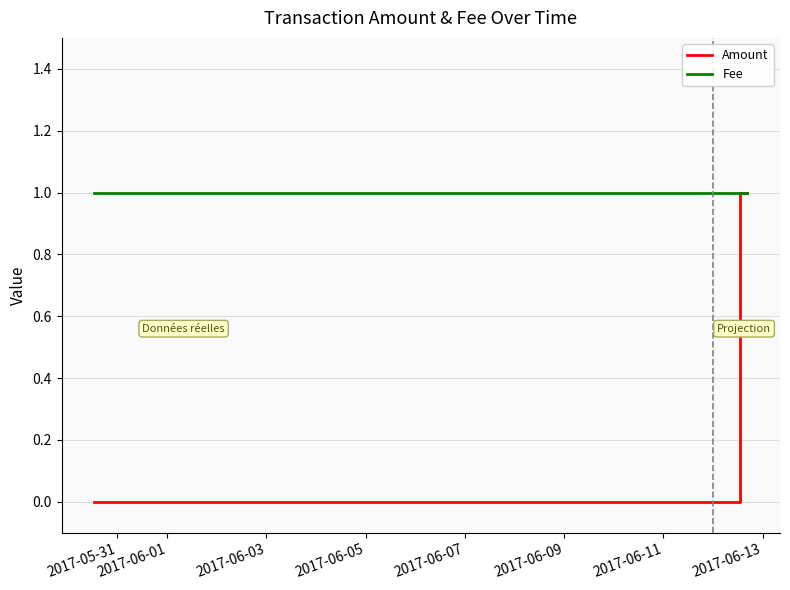

At 2017-06-01, list the series in order from largest to smallest.

Fee, Amount